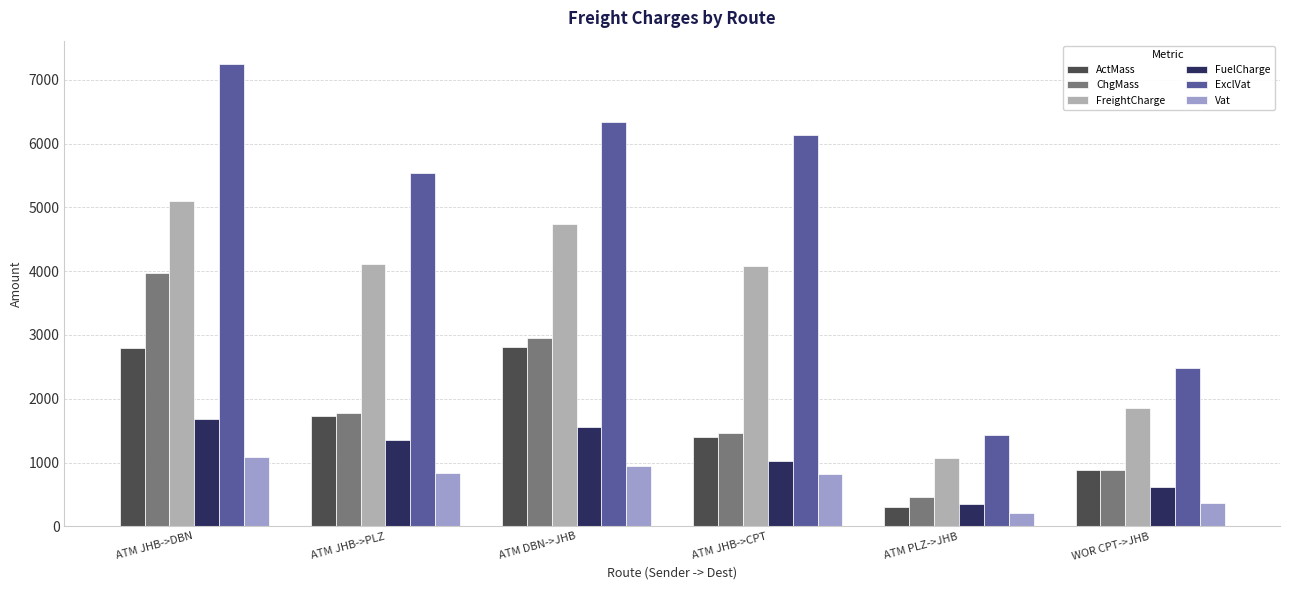

What is the label of the 4th bar from the left?

ATM JHB->CPT